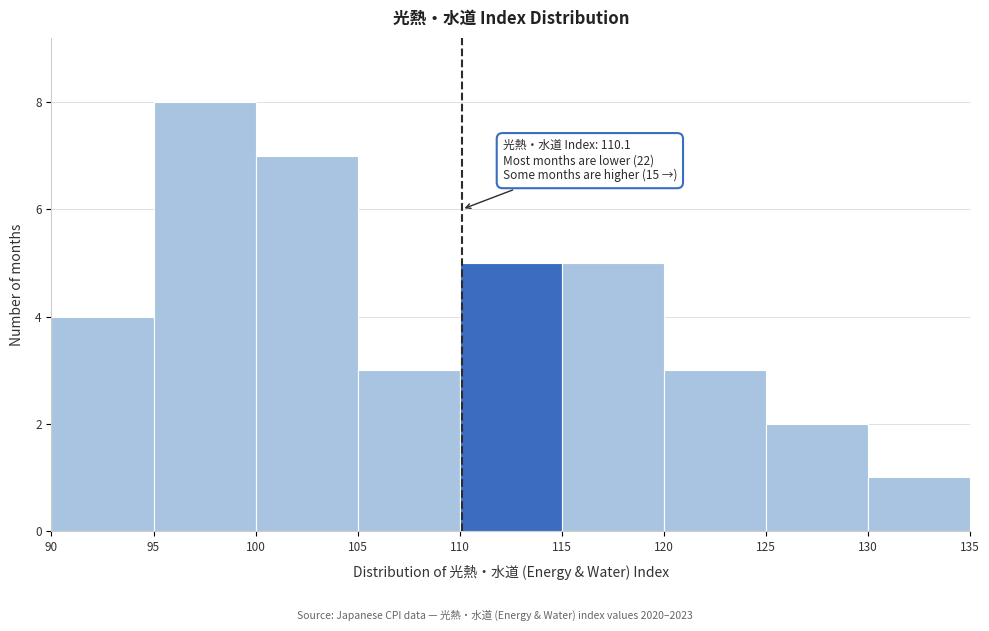

Which range on the x-axis has the tallest bar?

95 to 100